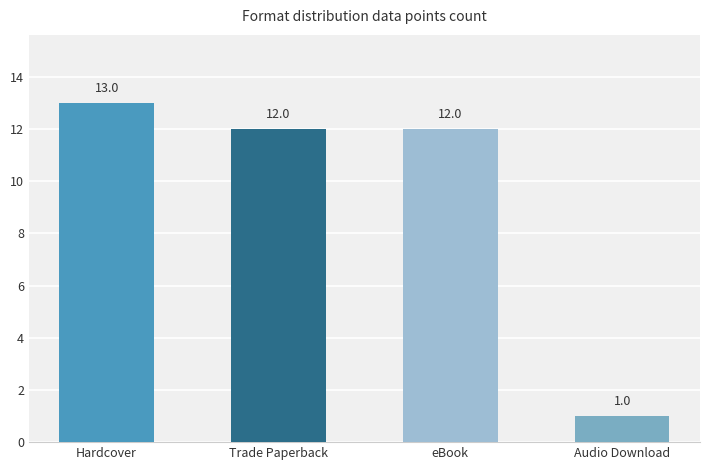

Does the chart contain stacked bars?

No